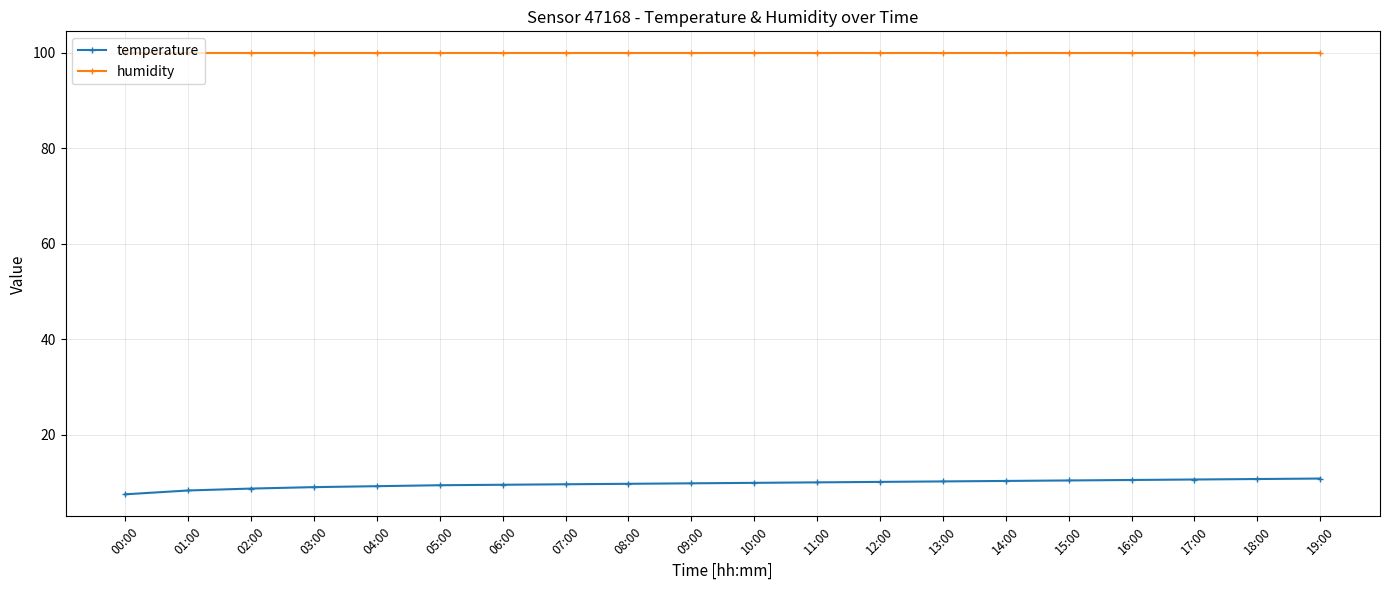

Is it true that temperature equals 14.1 at 09:00?

False